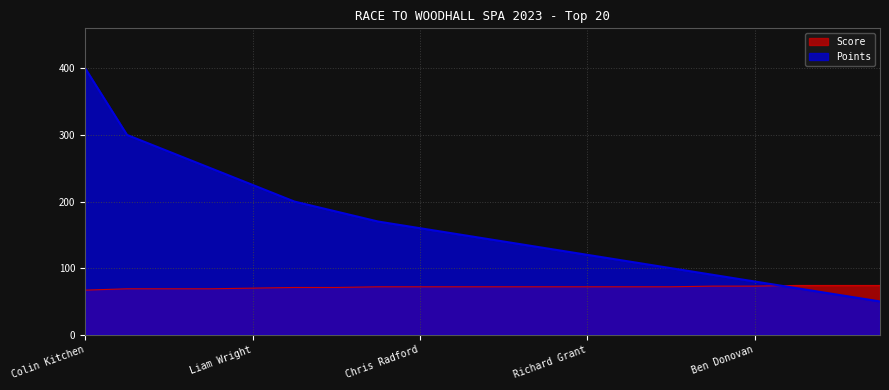

Which series has the largest total across all categories?

Points